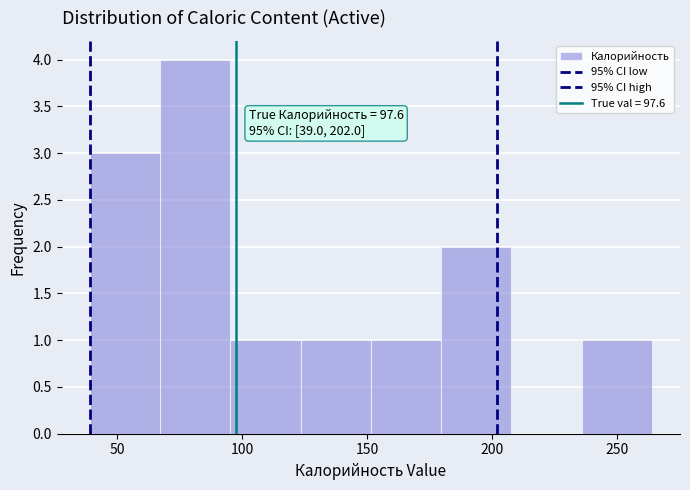

Over which range of the x-axis is the bar tallest?

65 to 95